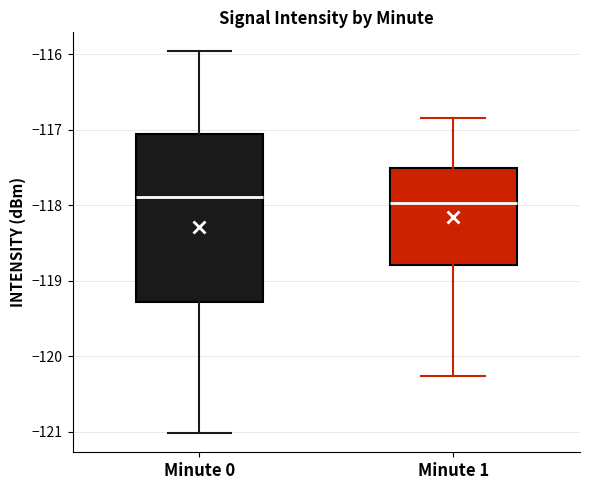

Reading left to right, transcribe this box plot: for each box, give where its median line is, the range the box spans, and where its two whiskers end, as read against the y-axis. The values are not printed on the chart, so give them approximately, as read against the axis.

Minute 0: median -117.9, box -119.3 to -117.1, whiskers -121.0 to -116.0
Minute 1: median -118.0, box -118.8 to -117.5, whiskers -120.3 to -116.8